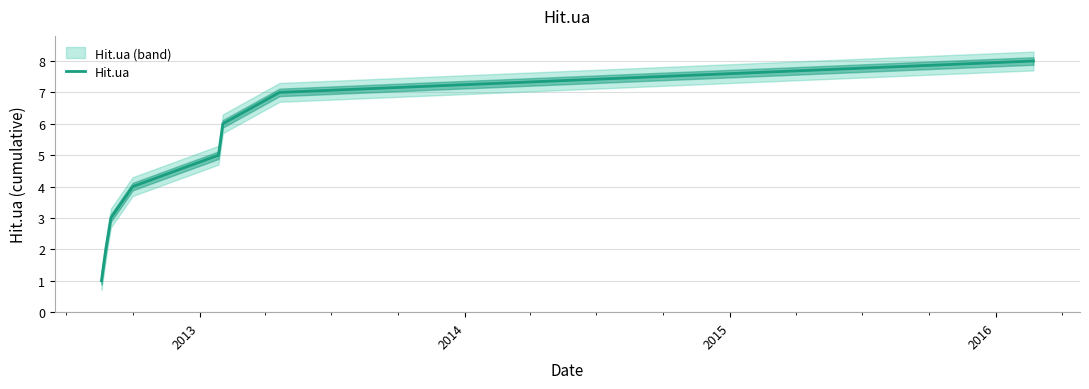

What is the maximum value for Hit.ua?

8